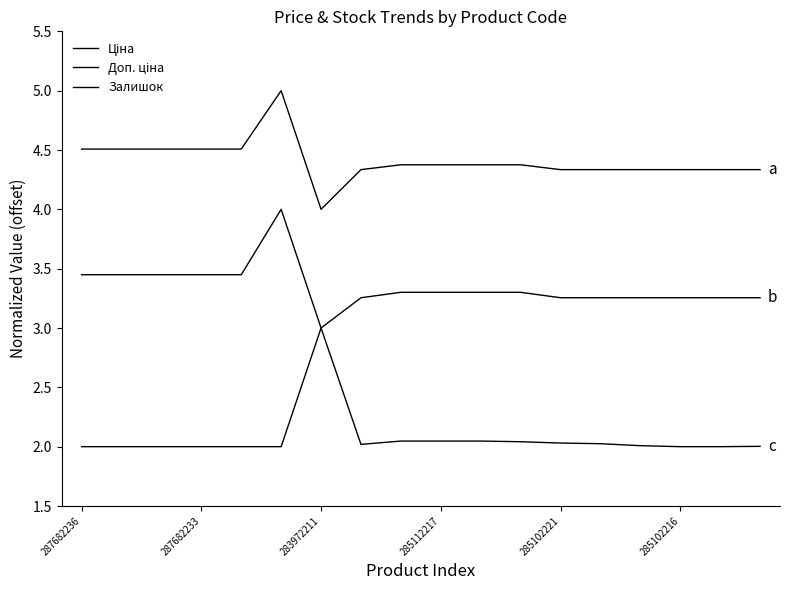

What is the difference between the maximum and minimum values in the Ціна series?

1.0